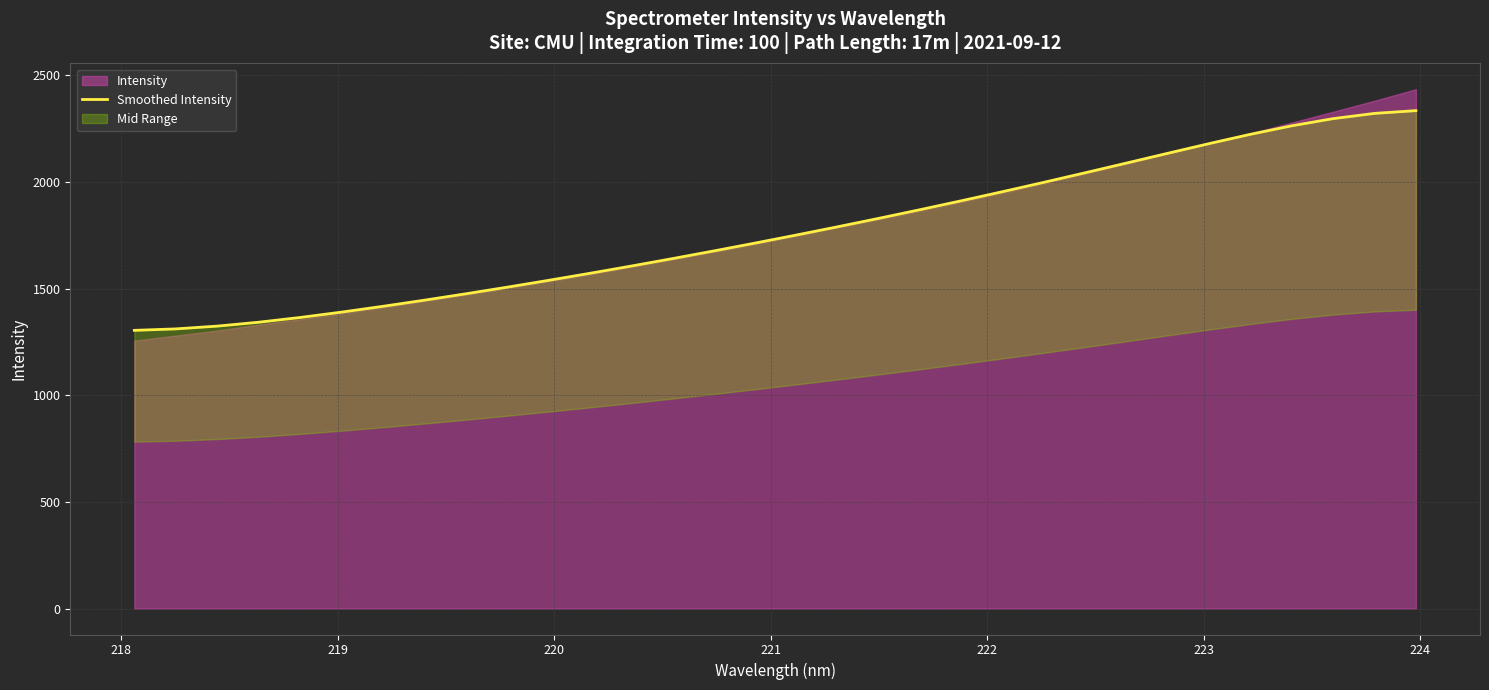

How many data points are above 1750?

16